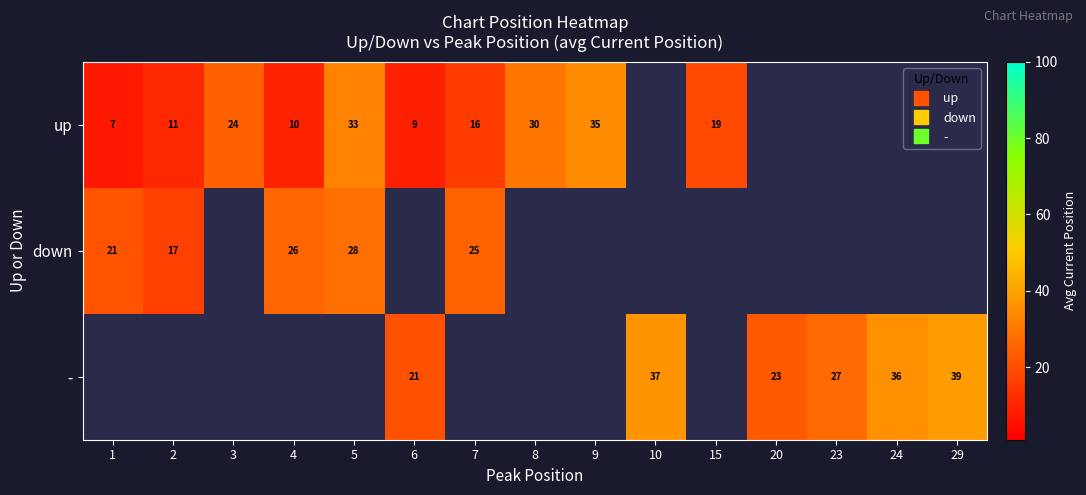

Which series has the largest range (max minus min)?

up